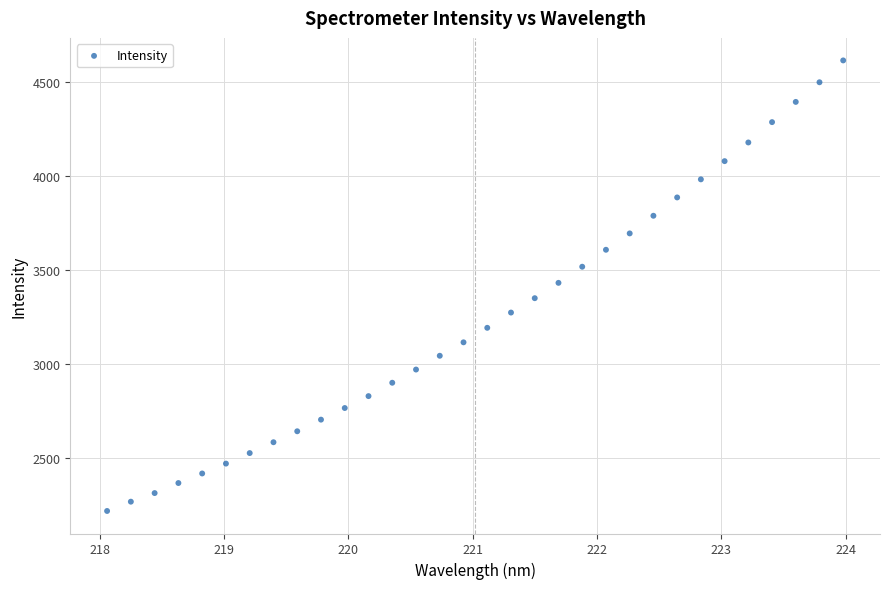

What is the range of X values (max minus min)?

5.9